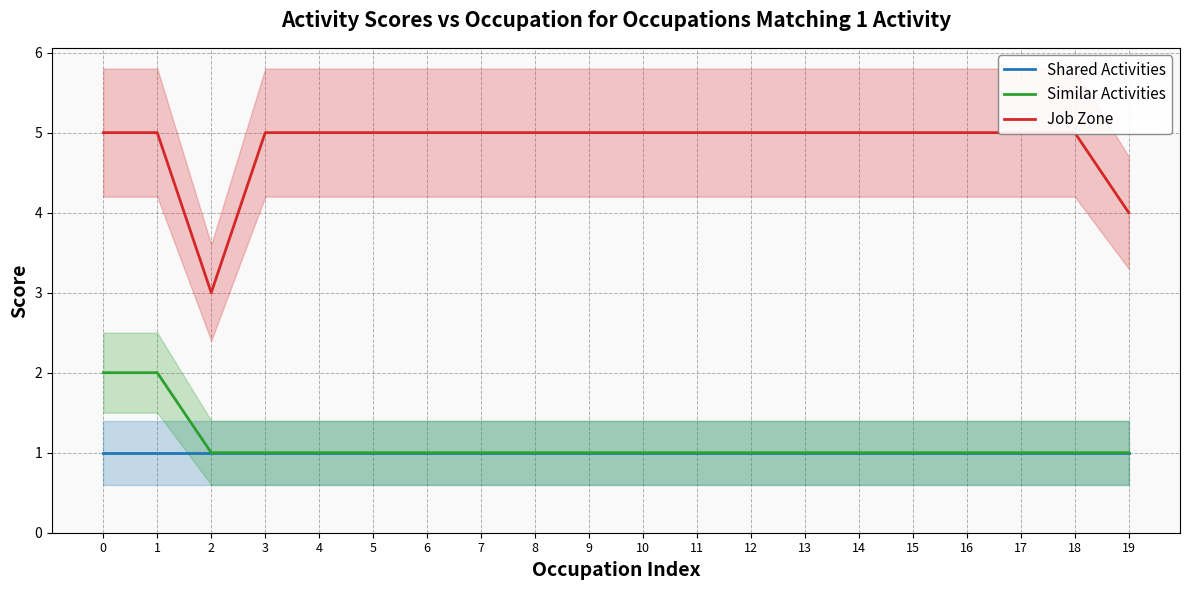

How many Similar Activities values are between 1 and 2?

20